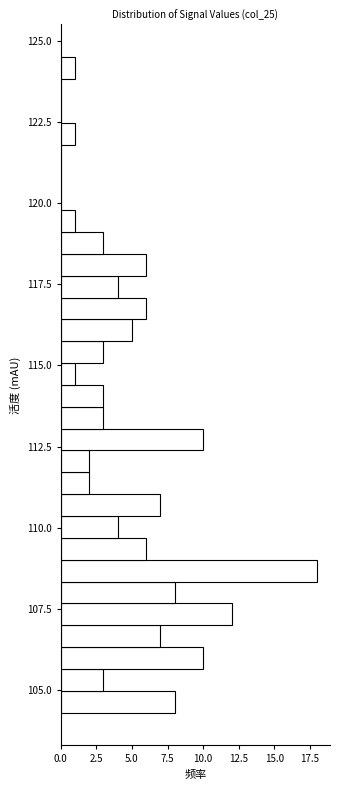

Around what value on the y-axis is the longest bar? Give the approximate position of its centre, as read against the axis.

108.5